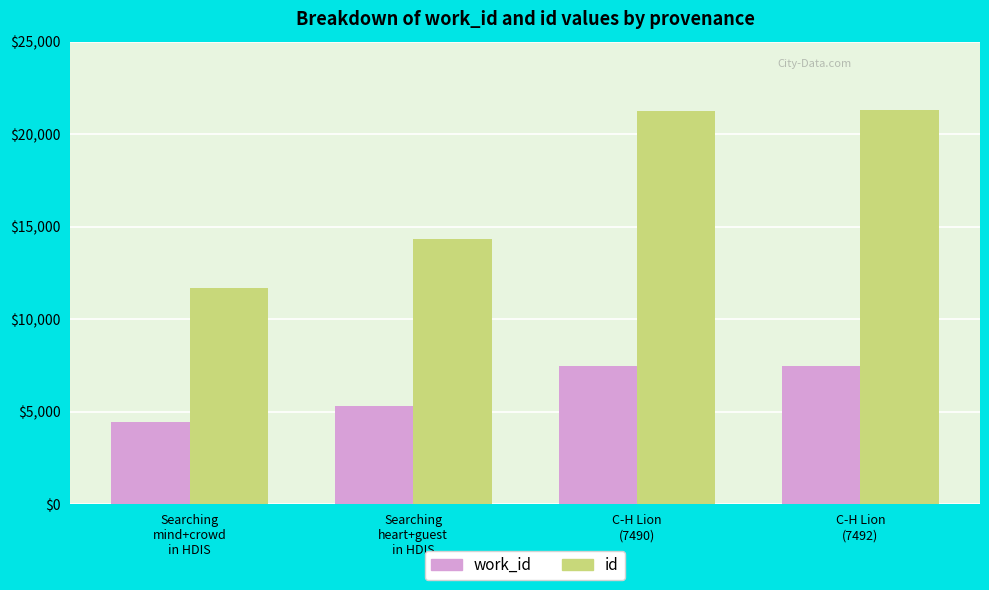

What is the minimum value for work_id?

4435